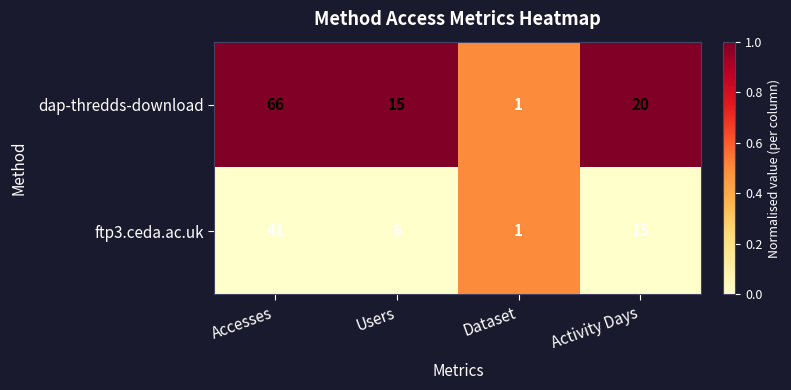

Which series changed the most between Users and Activity Days?

ftp3.ceda.ac.uk